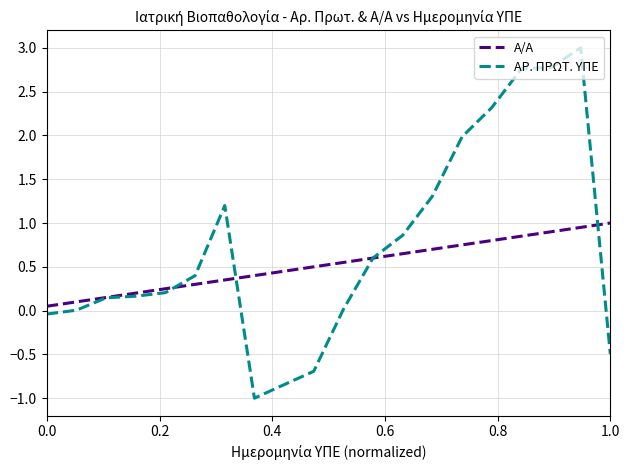

Rank the series by their maximum value, from lowest to highest.

Α/Α, ΑΡ. ΠΡΩΤ. ΥΠΕ